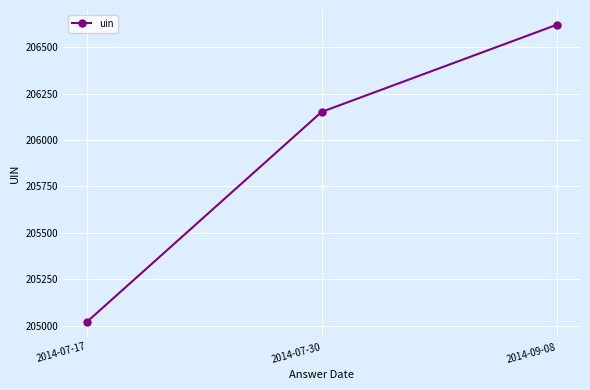

How many lines are shown in the chart?

1